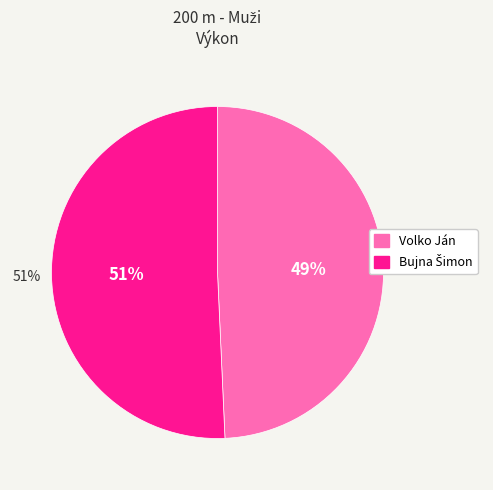

Count the number of slices in the pie.

2